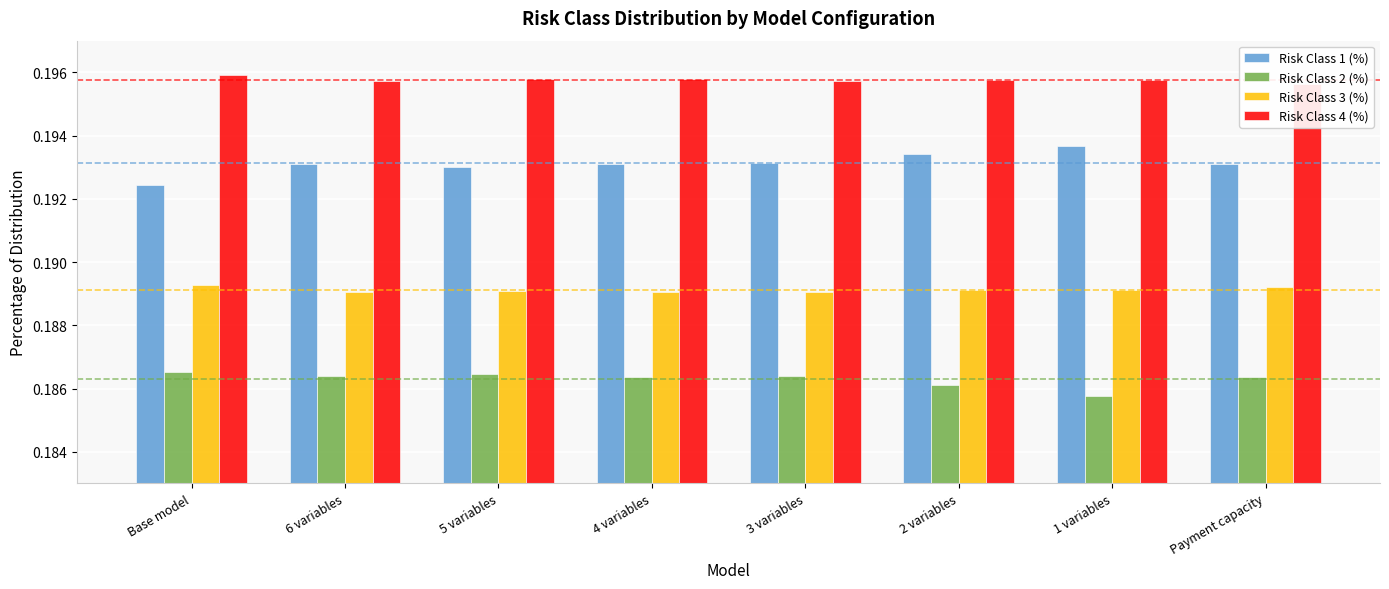

What position from the right is 3 variables?

4